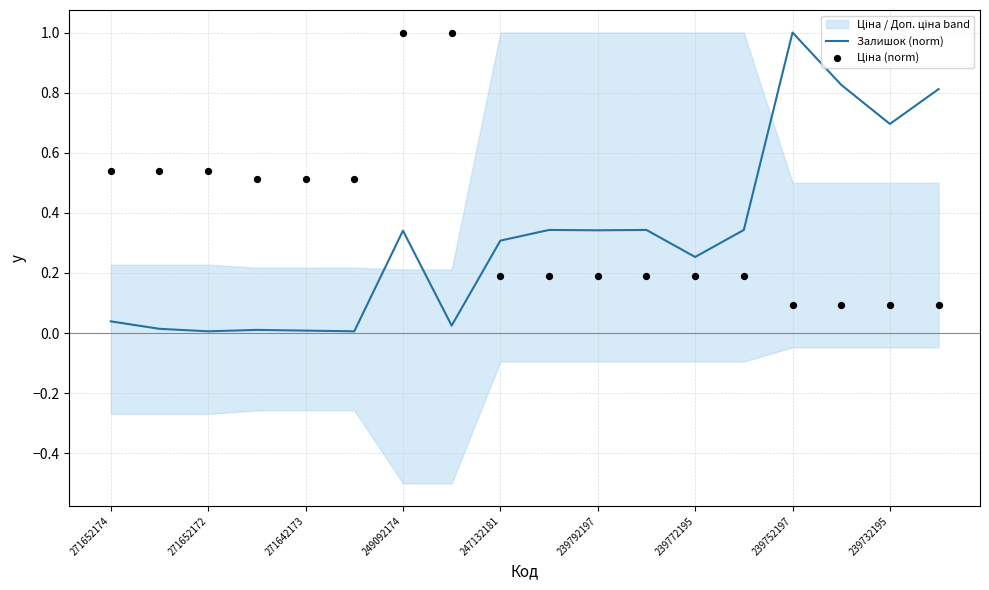

At which label does Залишок (norm) reach its peak?

239752197